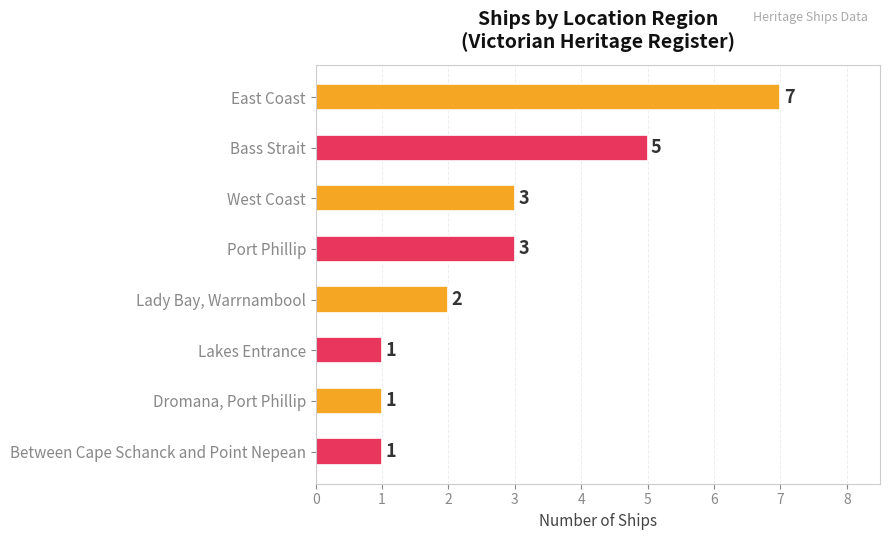

What is the label of the 8th bar from the top?

Between Cape Schanck and Point Nepean